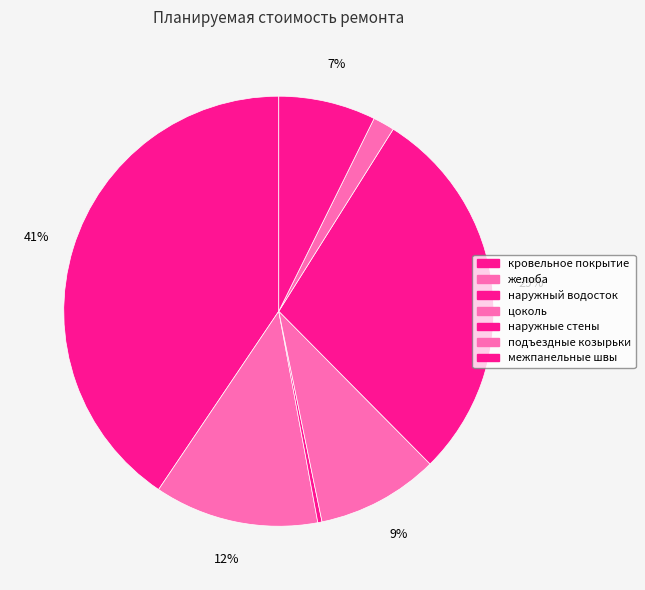

How many segments does this pie chart have?

7